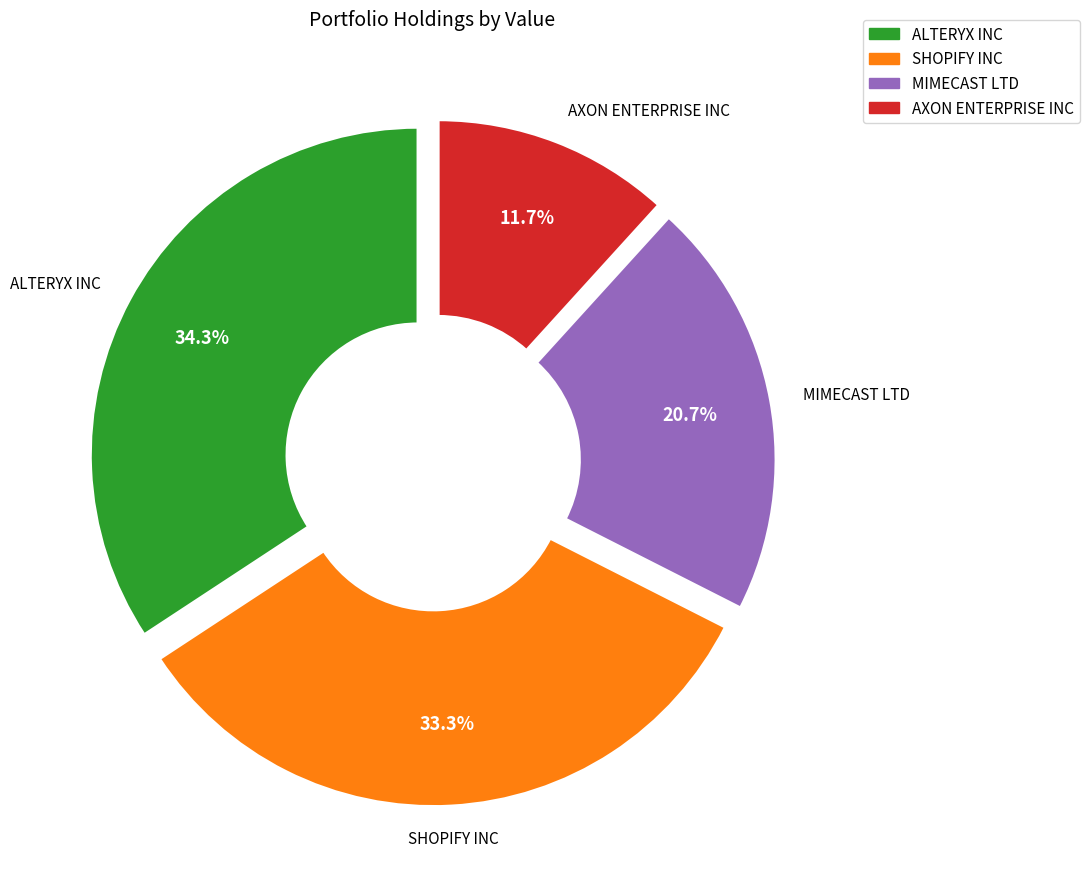

How many slices are in this pie chart?

4